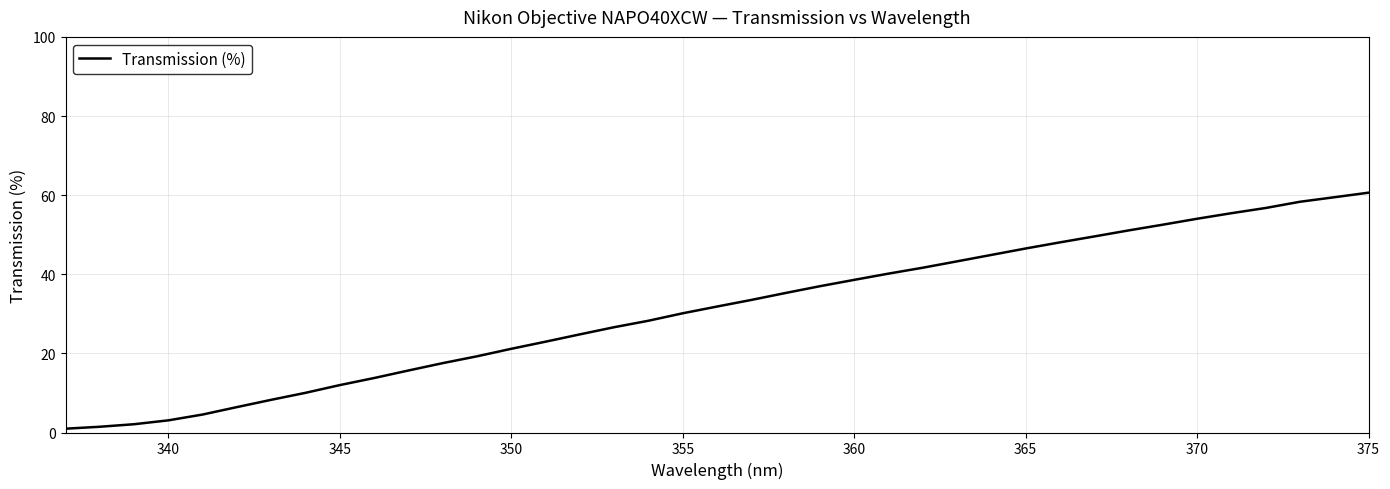

What is the difference between the maximum and minimum values?

59.7